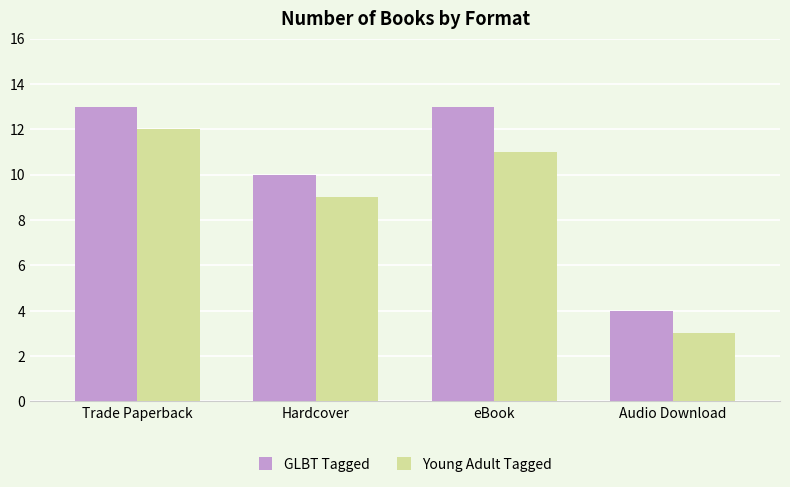

Which category has the lowest value across all series?

Audio Download